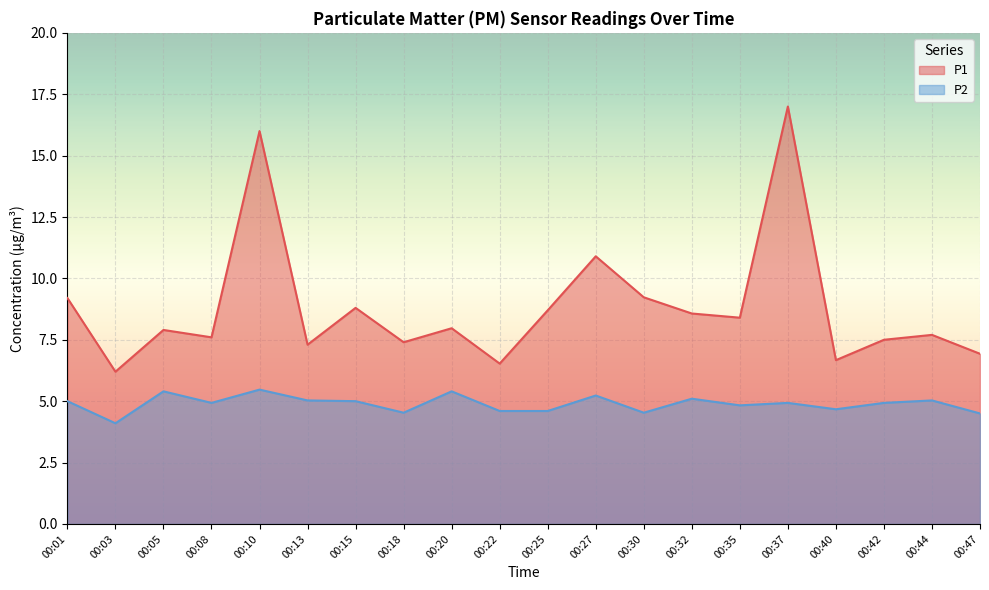

Reading right to left, transcribe all the data shown in this chart.

P1: 00:47=6.9	00:44=7.7	00:42=7.5	00:40=6.7	00:37=17.0	00:35=8.4	00:32=8.6	00:30=9.2	00:27=10.9	00:25=8.7	00:22=6.5	00:20=8.0	00:18=7.4	00:15=8.8	00:13=7.3	00:10=16.0	00:08=7.6	00:05=7.9	00:03=6.2	00:01=9.2
P2: 00:47=4.5	00:44=5.0	00:42=4.9	00:40=4.7	00:37=4.9	00:35=4.8	00:32=5.1	00:30=4.5	00:27=5.2	00:25=4.6	00:22=4.6	00:20=5.4	00:18=4.5	00:15=5.0	00:13=5.0	00:10=5.5	00:08=4.9	00:05=5.4	00:03=4.1	00:01=5.0